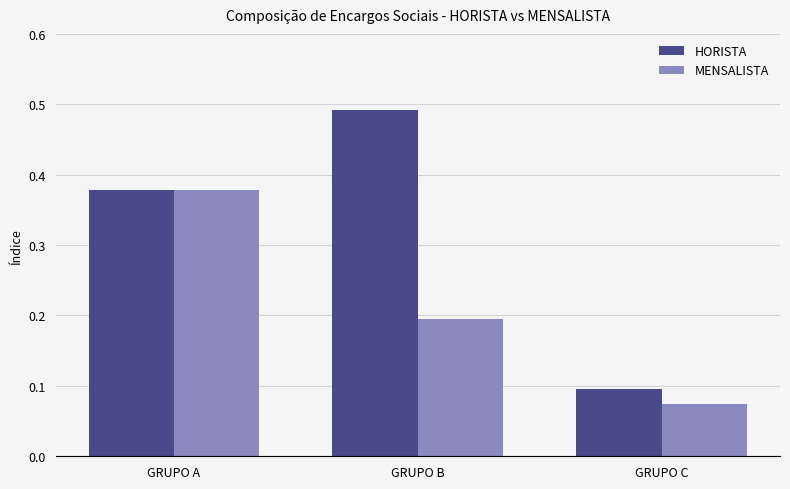

Which series has the widest spread of values?

HORISTA